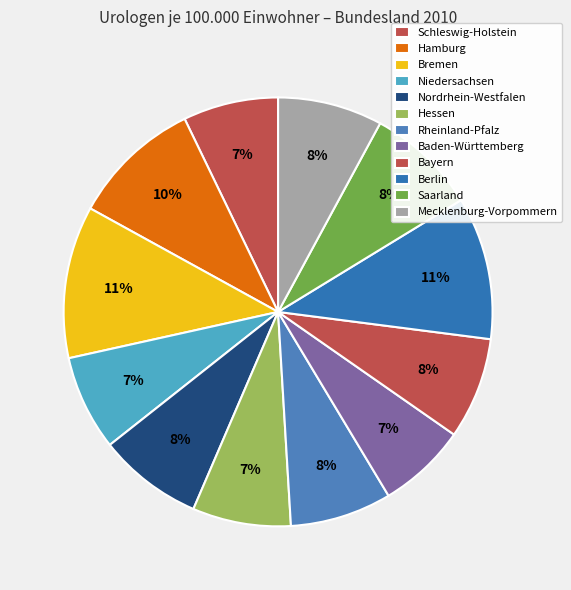

How much of the chart is everything except Bayern?

92.3%